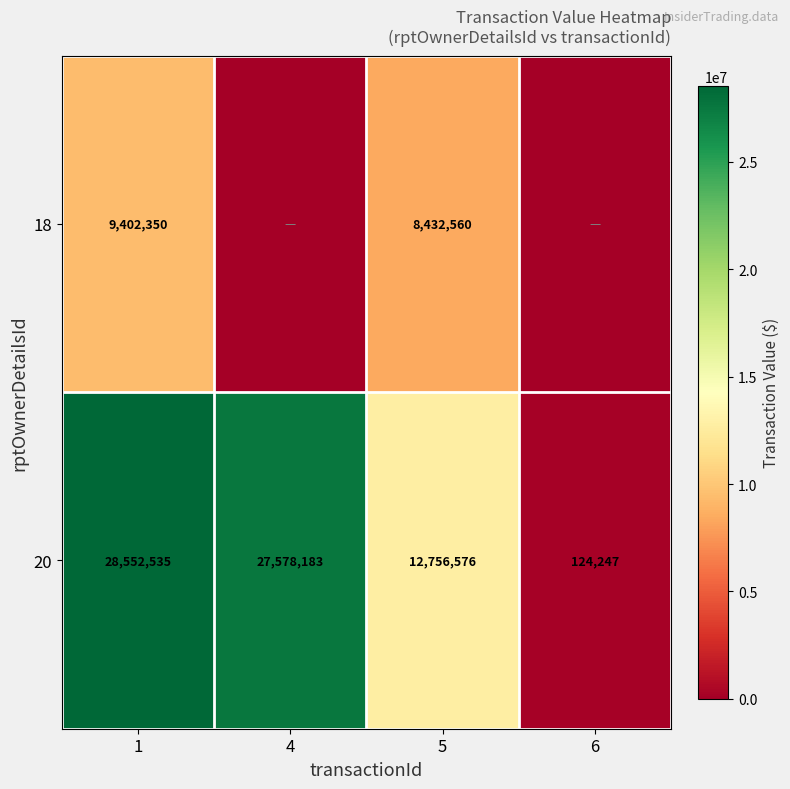

Between 1 and 5, which series saw the biggest shift?

20